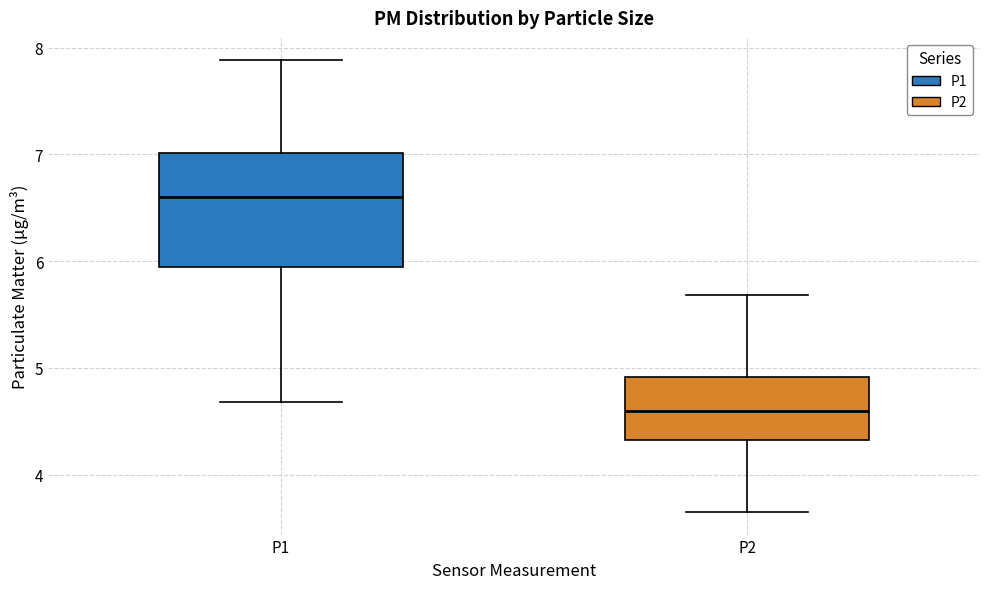

Comparing the boxes themselves (not the whiskers), which one is the tallest?

P1